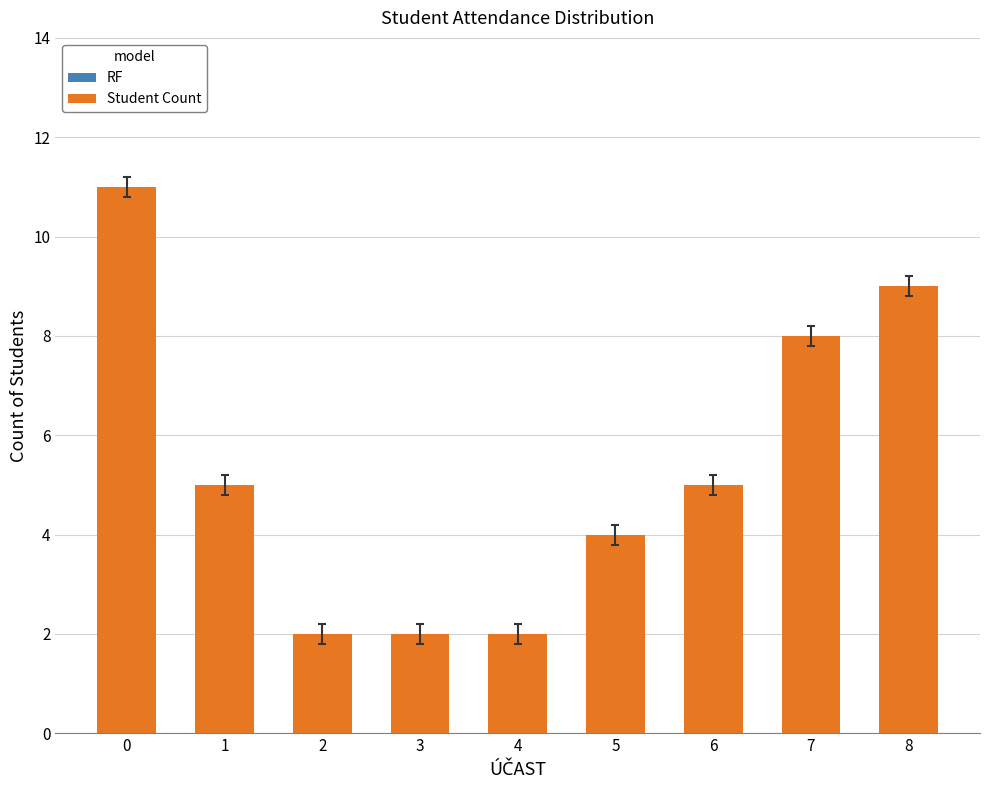

What is the ratio of the value at 4 to the value at 5?

0.5